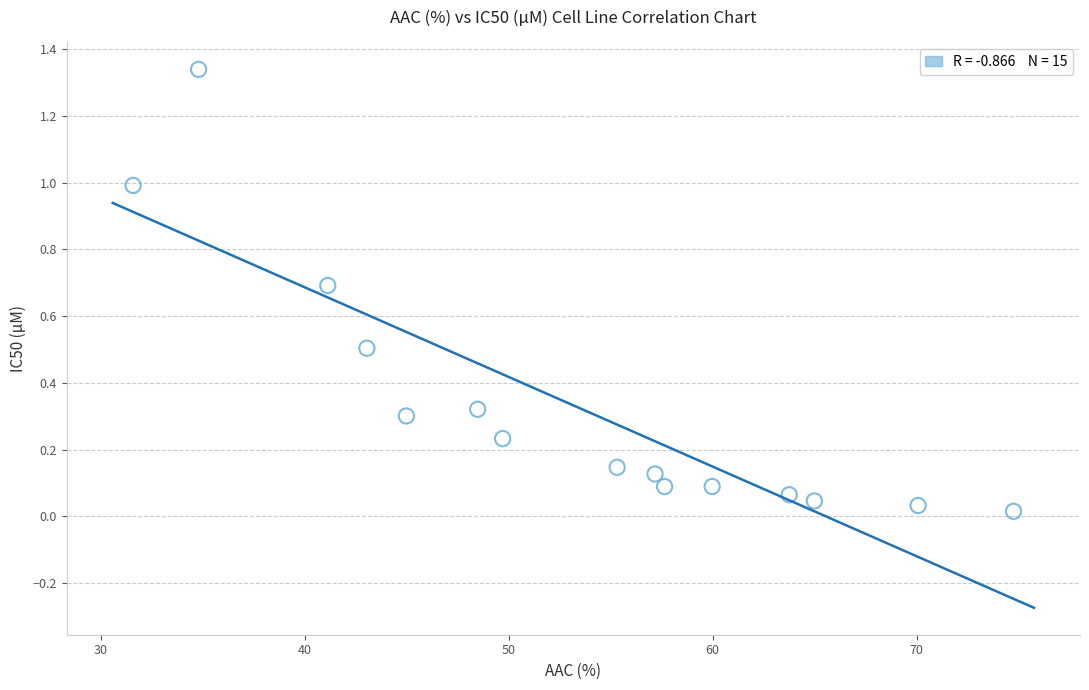

What is the range of X values (max minus min)?

43.2